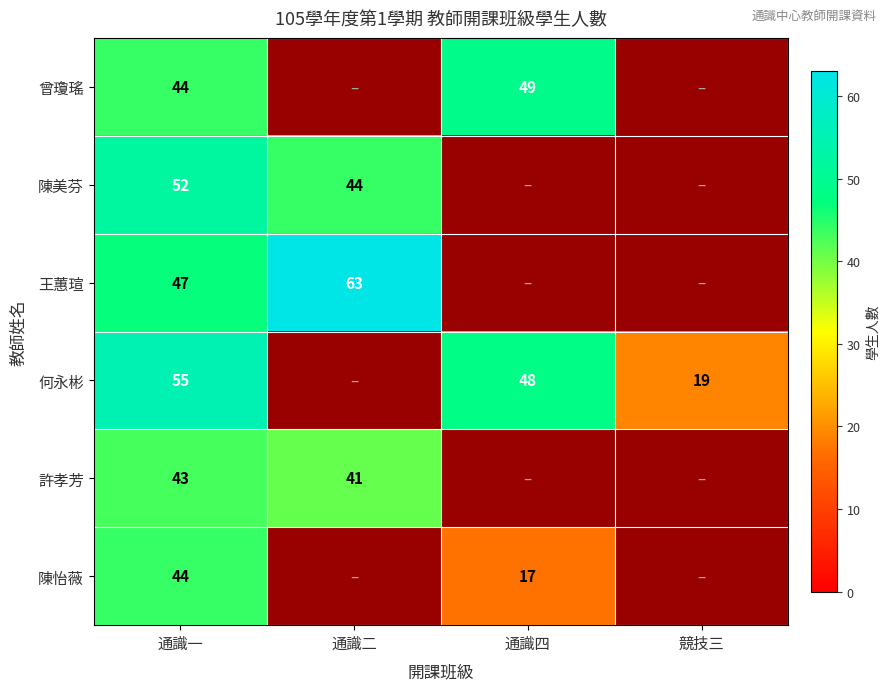

What is the difference between the highest and lowest values at 競技三?

19